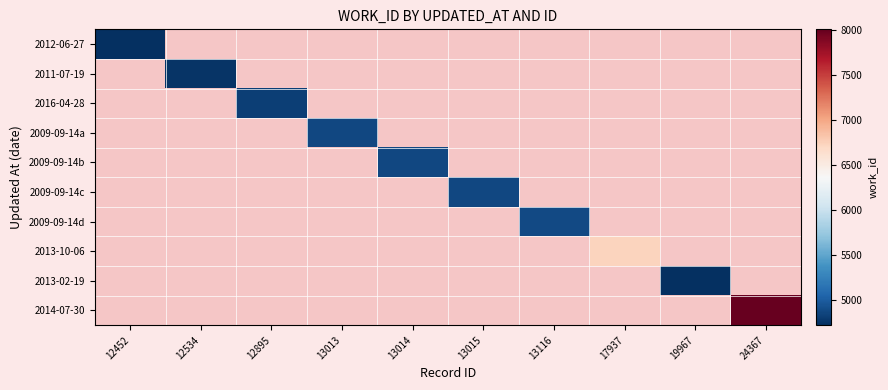

Rank the categories by 2012-06-27 value from highest to lowest.

12452, 12534, 12895, 13013, 13014, 13015, 13116, 17937, 19967, 24367